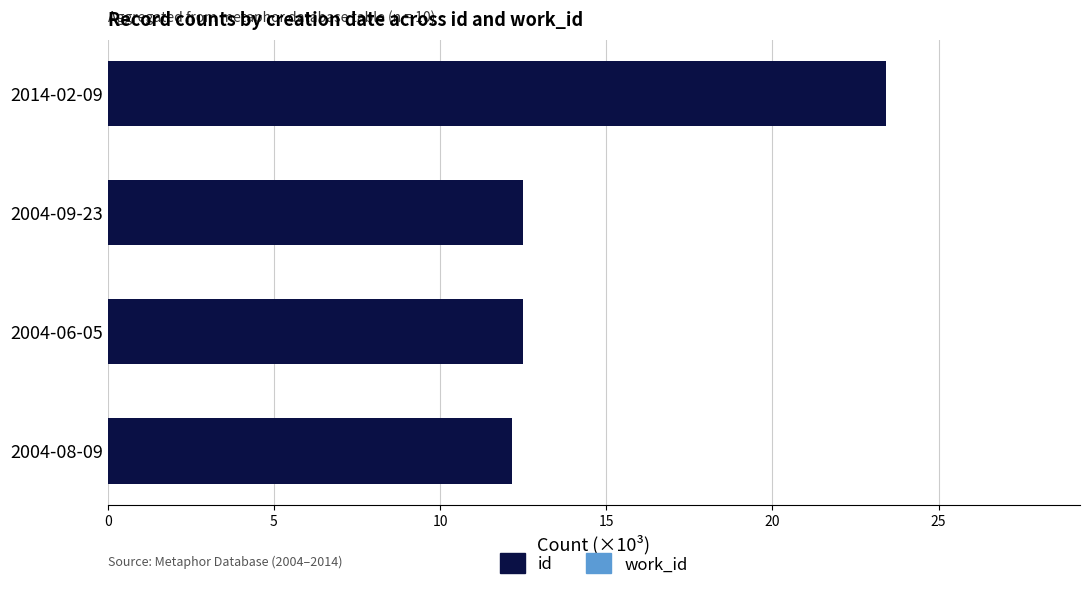

Is it true that id equals 12.5 at 2004-06-05?

True